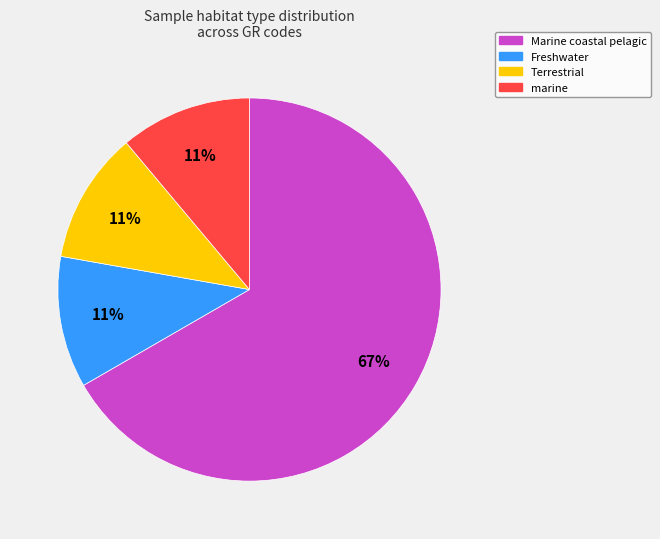

Combined, do Freshwater and Terrestrial account for over 50%?

No